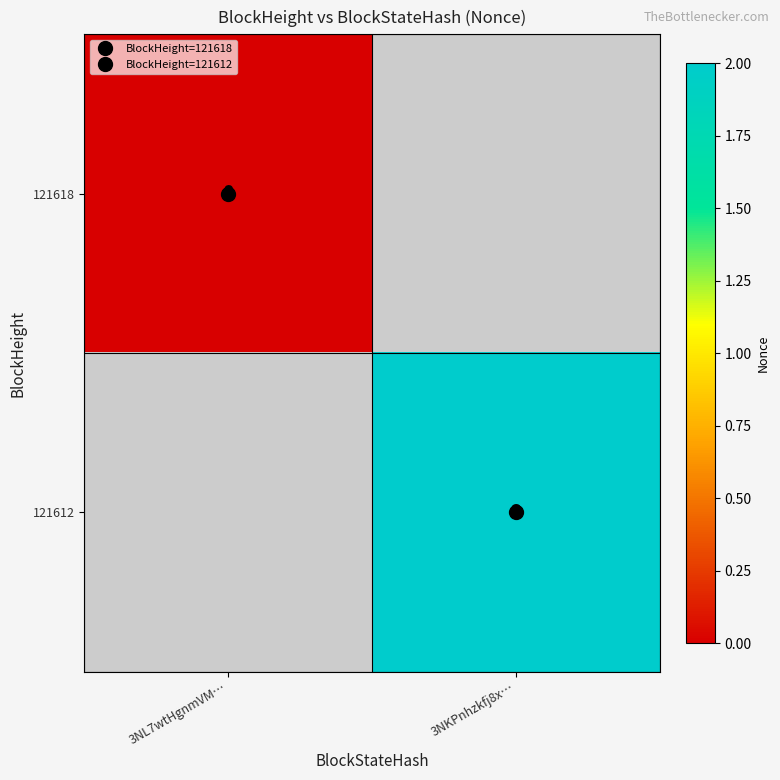

At which label is 121618 closest to 0?

3NL7wtHgnmVM…